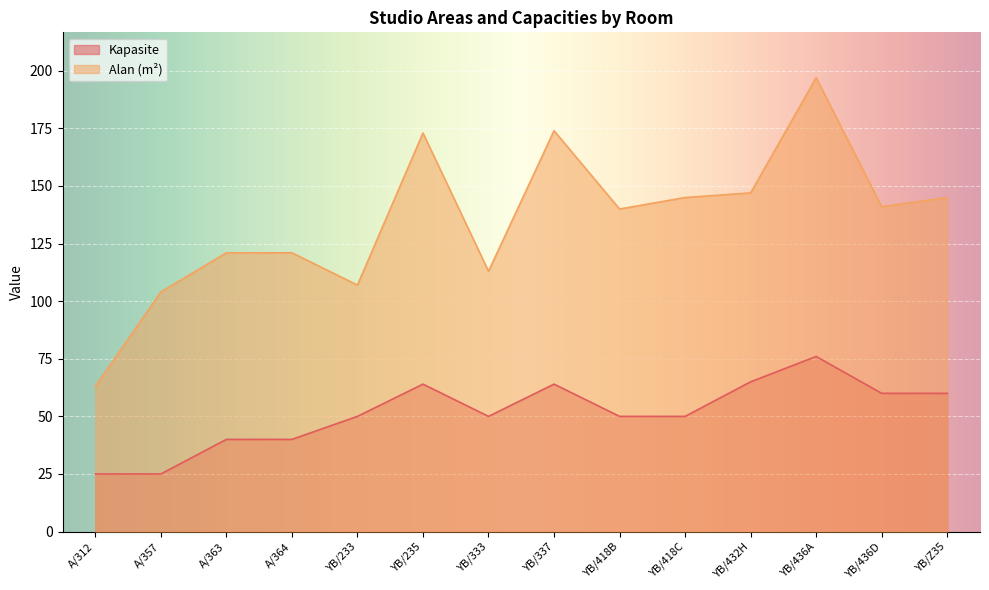

What is the sum of the Alan (m²) values at YB/418C and A/364?

266